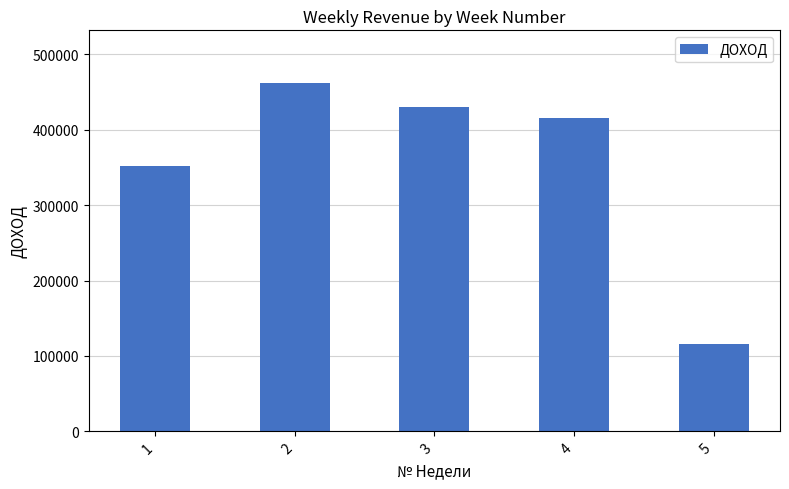

Reading left to right, what are all the values shown in this chart?

1=351749	2=462526	3=430170	4=415968	5=116207